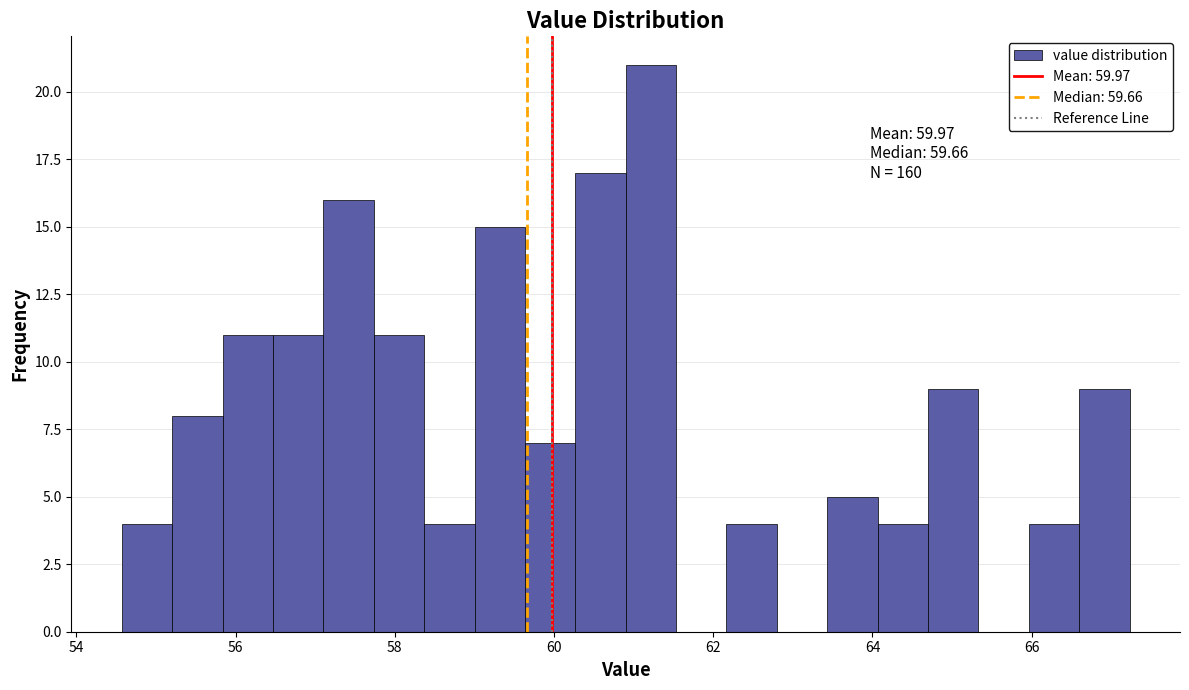

Around what value on the x-axis is the tallest bar? Give the approximate position of its centre, as read against the axis.

61.2